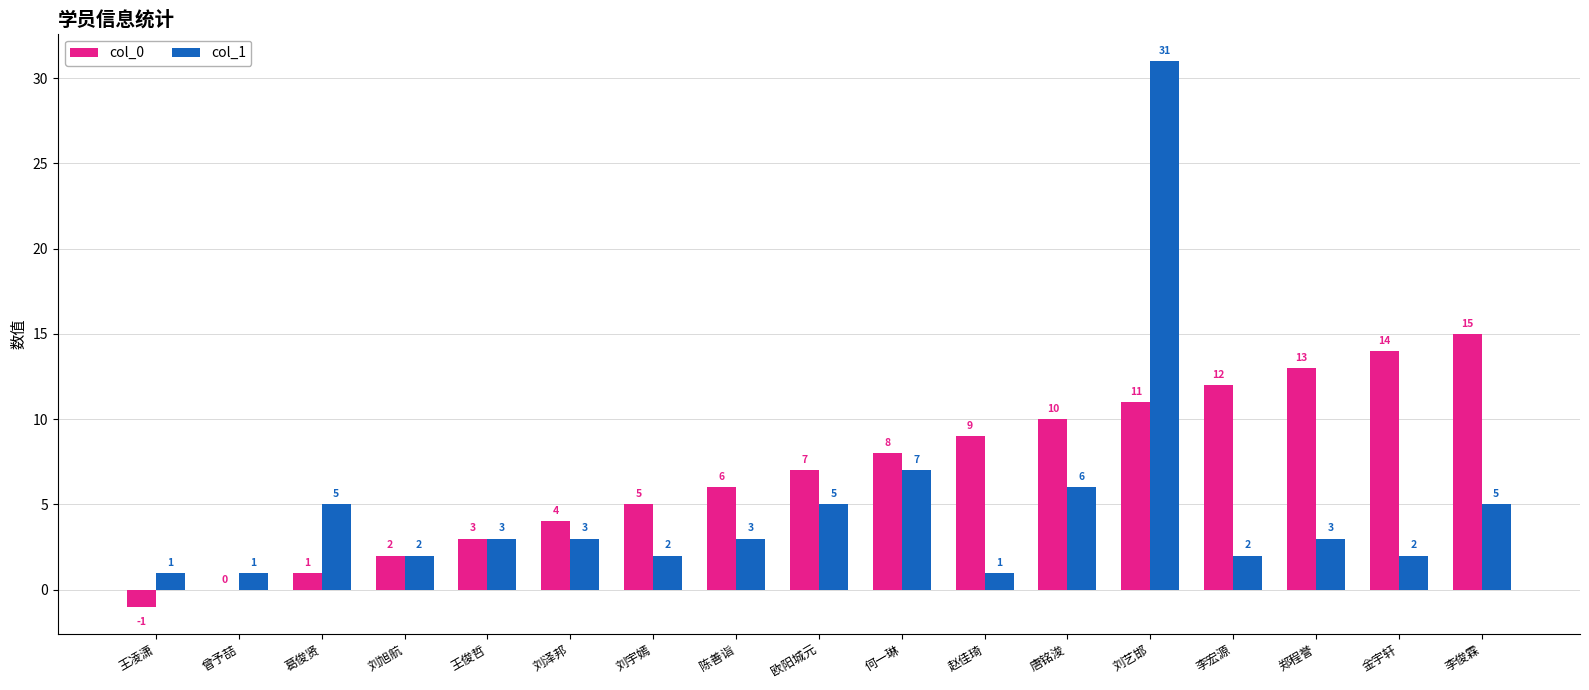

Reading left to right, extract all data points from this chart.

col_0: 王凌潇=-1	曾予喆=0	葛俊贤=1	刘旭航=2	王俊哲=3	刘泽邦=4	刘宇嫣=5	陈善诣=6	欧阳城元=7	何一琳=8	赵佳琦=9	唐铭浚=10	刘艺邯=11	李宏源=12	郑程誉=13	金宇轩=14	李俊霖=15
col_1: 王凌潇=1	曾予喆=1	葛俊贤=5	刘旭航=2	王俊哲=3	刘泽邦=3	刘宇嫣=2	陈善诣=3	欧阳城元=5	何一琳=7	赵佳琦=1	唐铭浚=6	刘艺邯=31	李宏源=2	郑程誉=3	金宇轩=2	李俊霖=5